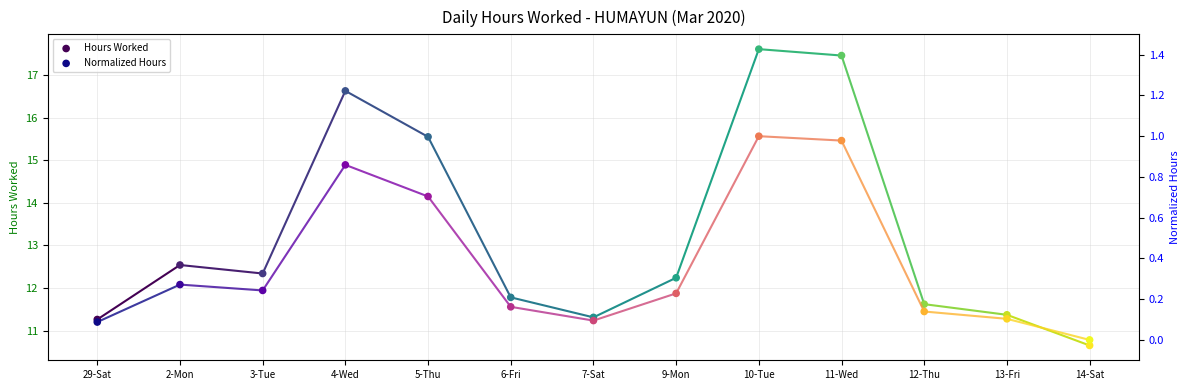

Which series reaches the minimum Y coordinate?

Normalized Hours